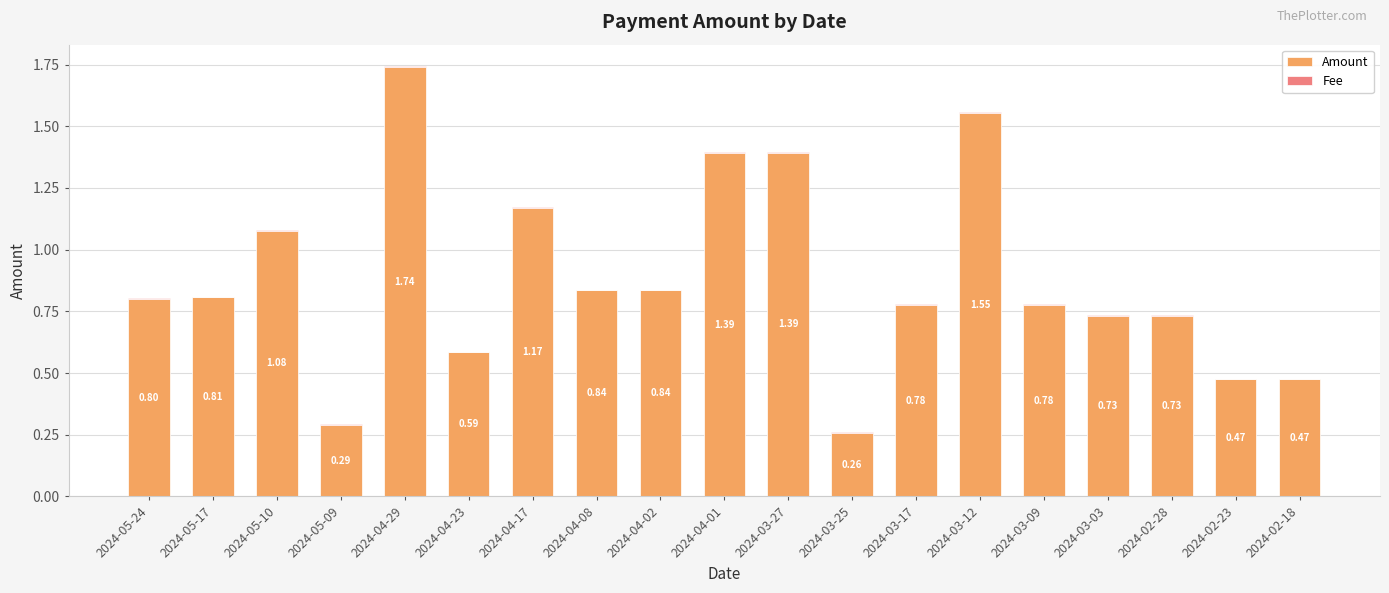

What is the sum of the Amount values at 2024-05-24 and 2024-04-01?

2.2